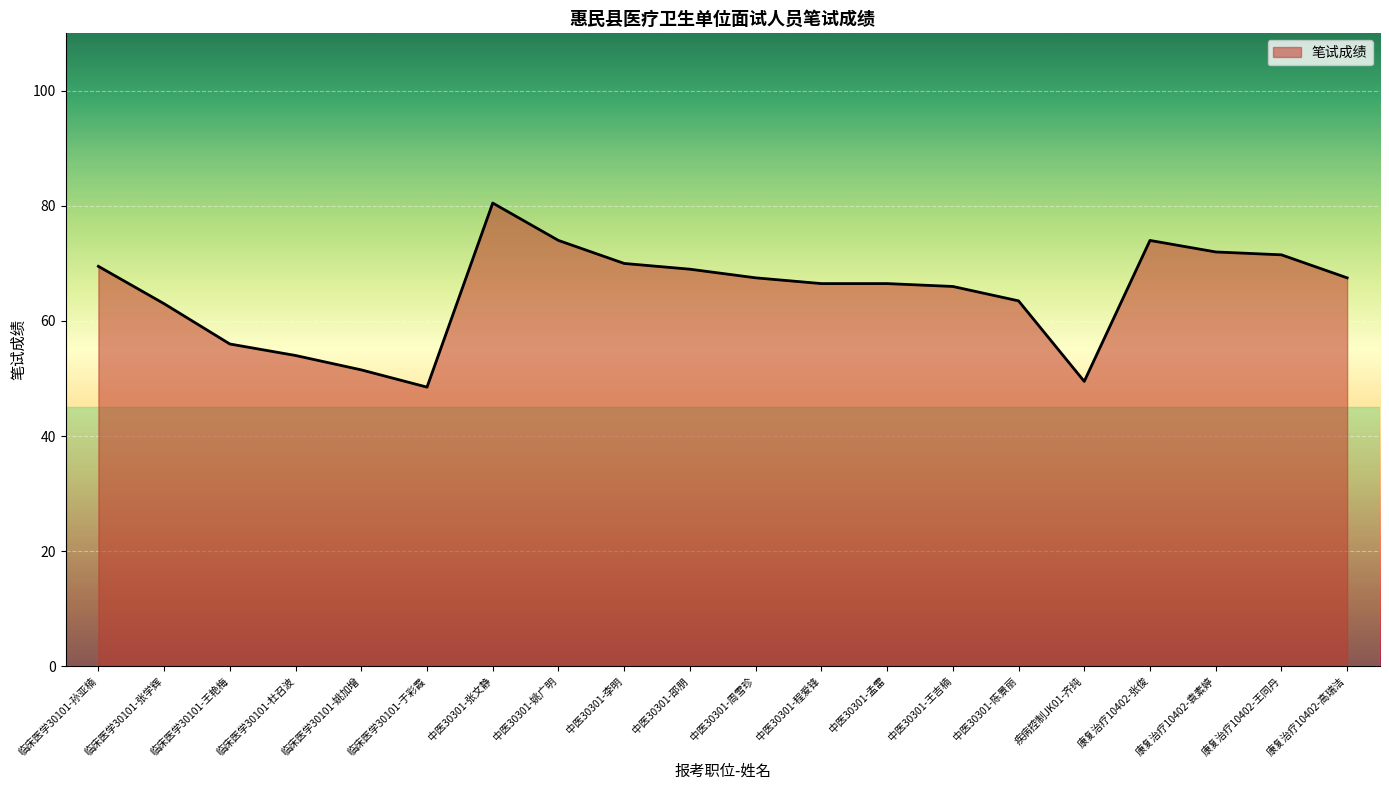

What is the maximum value shown in the chart?

80.5